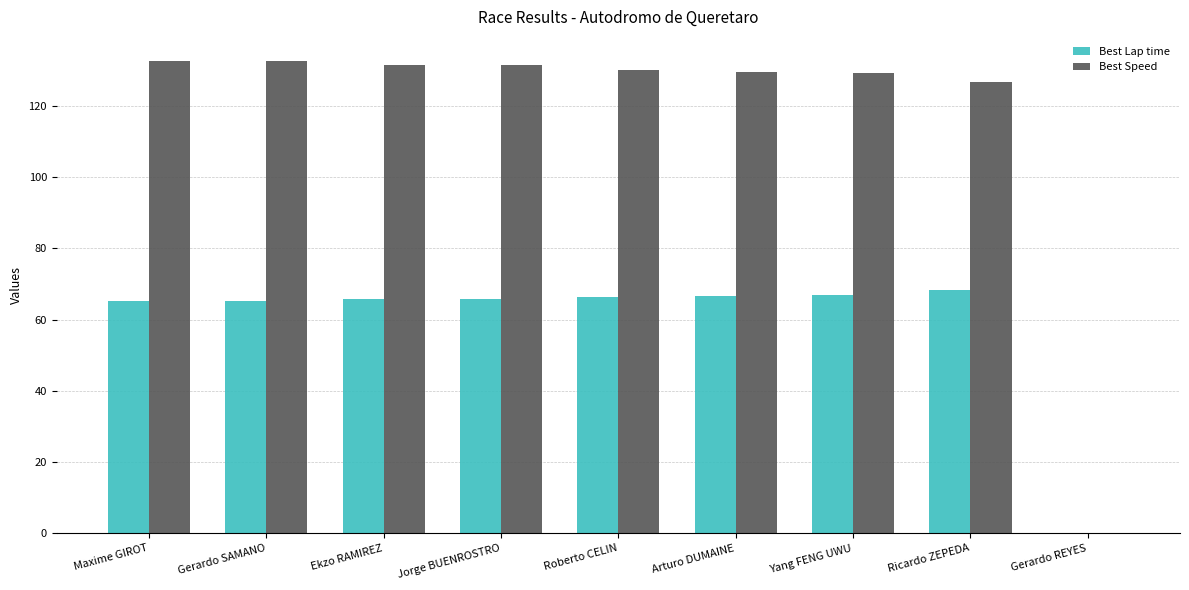

How many data points in Best Speed are above 130?

5